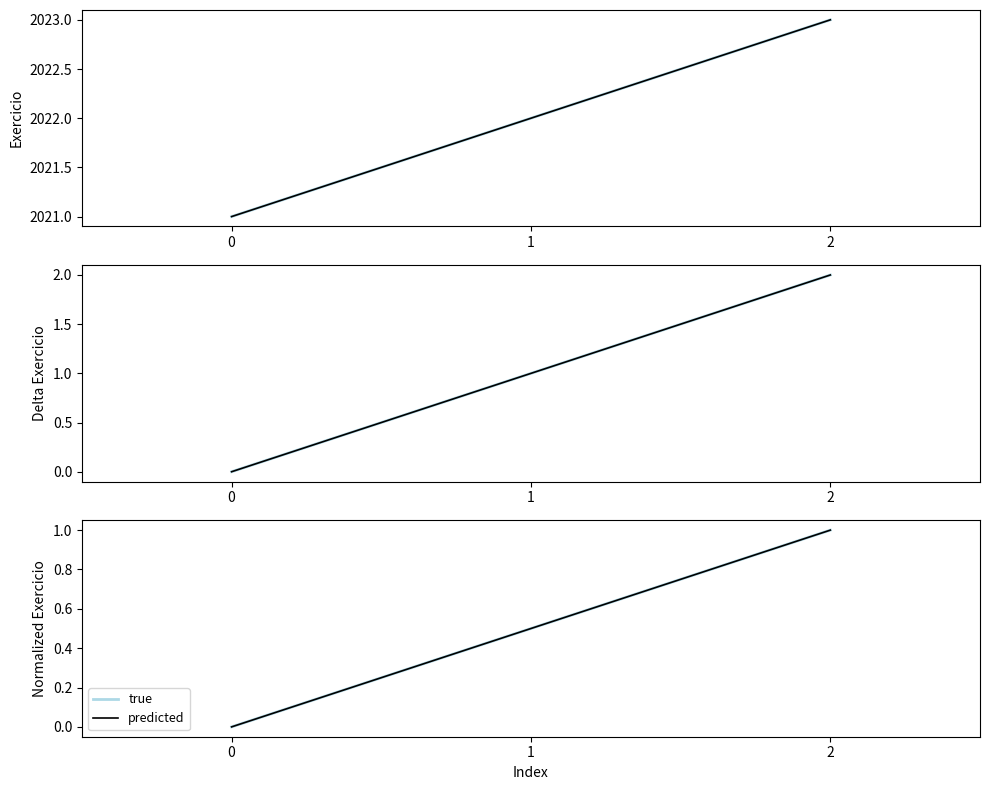

Is it true that true equals -0.7 at 0?

False